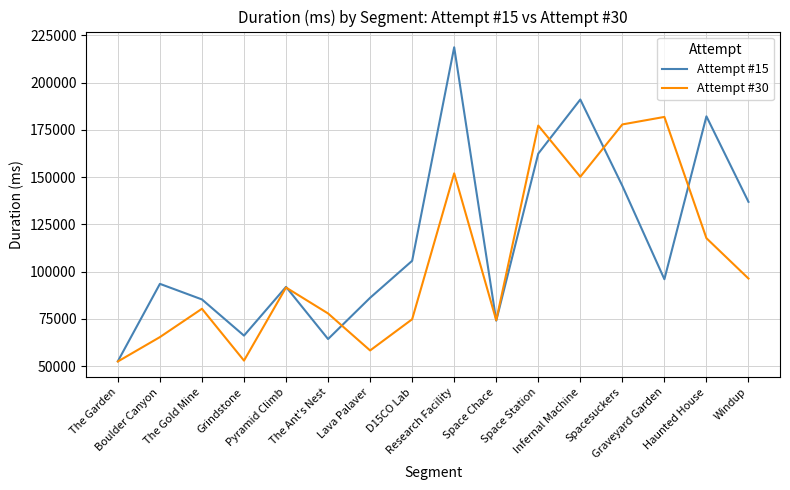

Which series has the widest spread of values?

Attempt #15